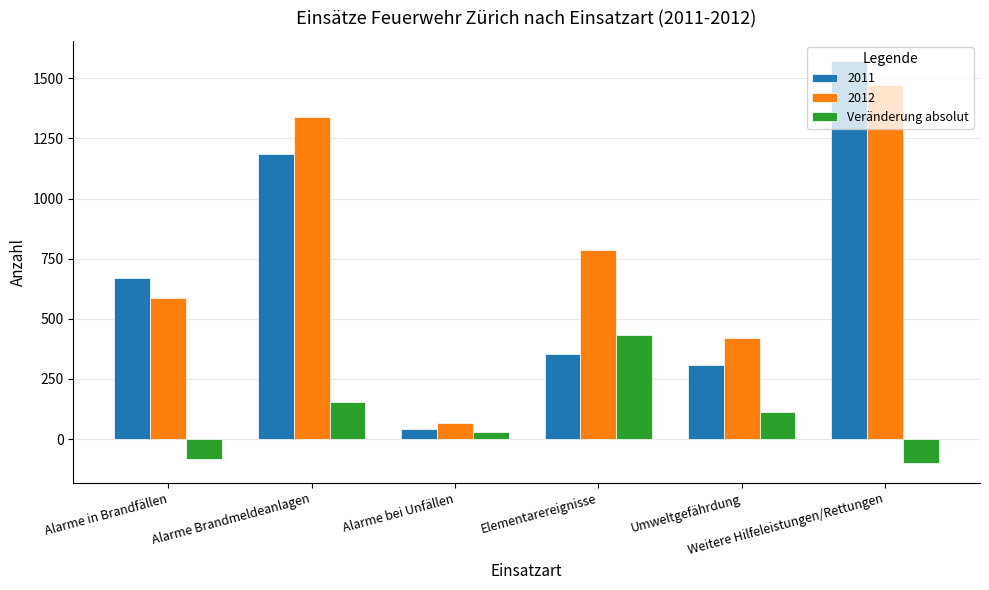

What is the average value of the Veränderung absolut series?

91